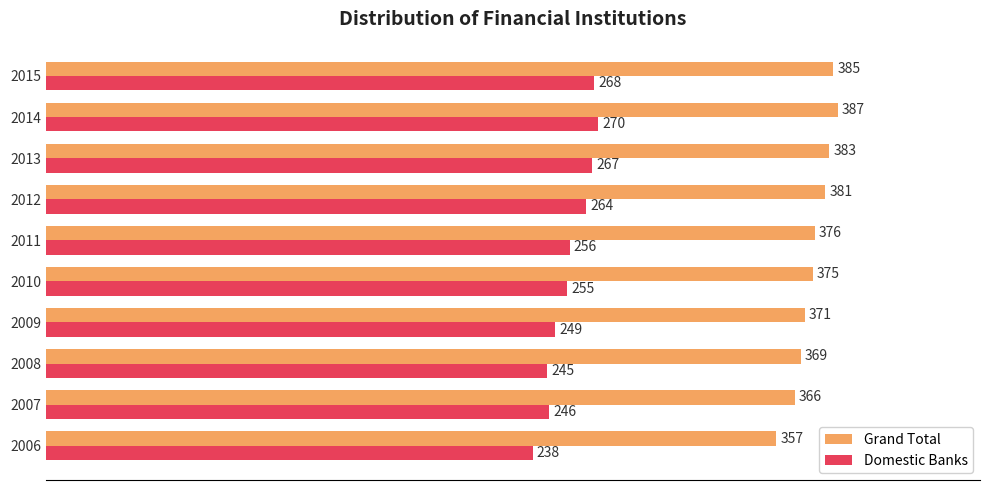

Which series has the widest spread of values?

Domestic Banks